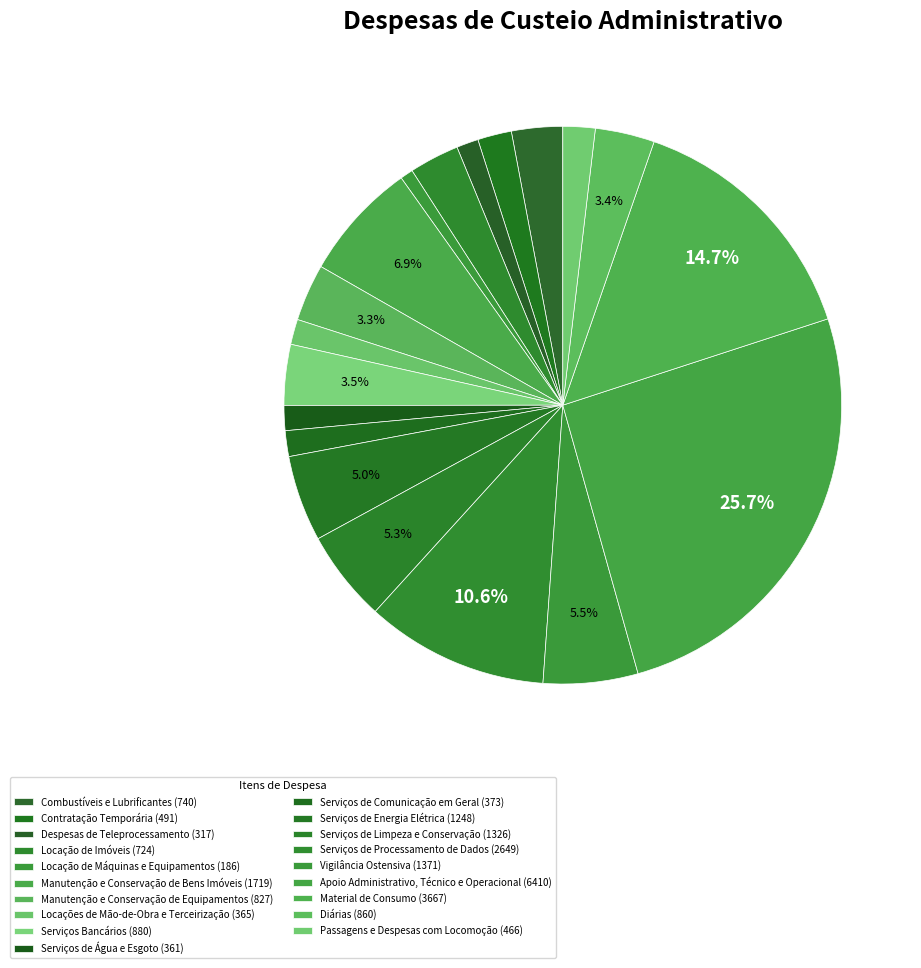

What is the change in value from Locações de Mão-de-Obra e Terceirização to Passagens e Despesas com Locomoção?

+100.8